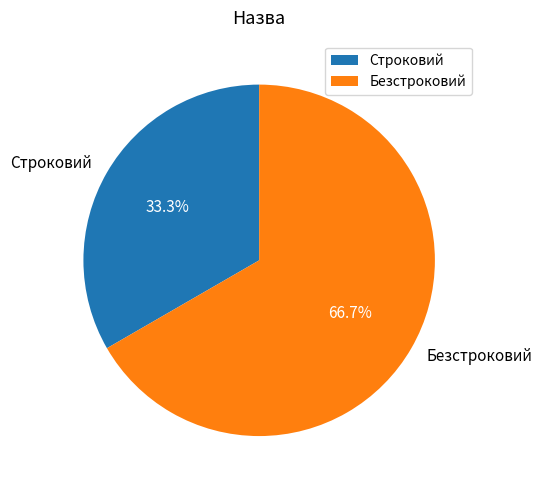

What portion of the pie excludes Строковий?

66.7%